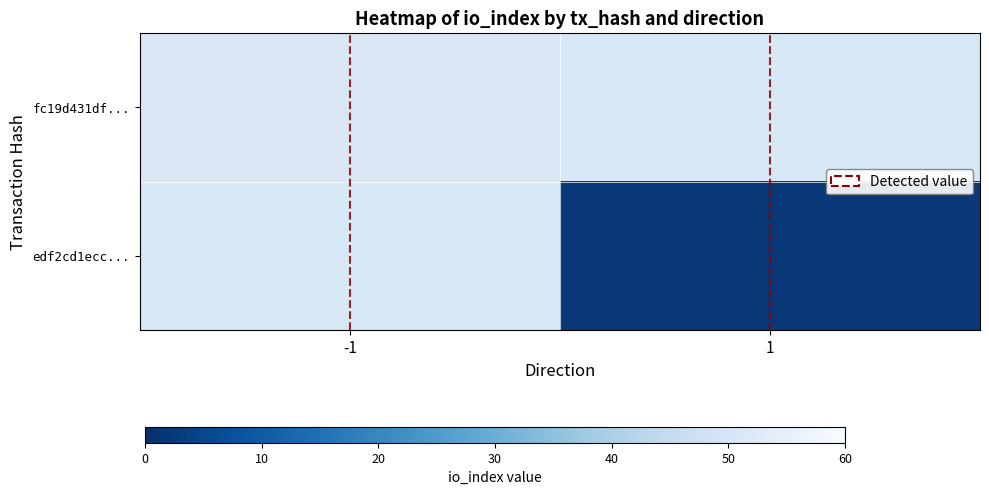

Count the number of categories in the chart.

2